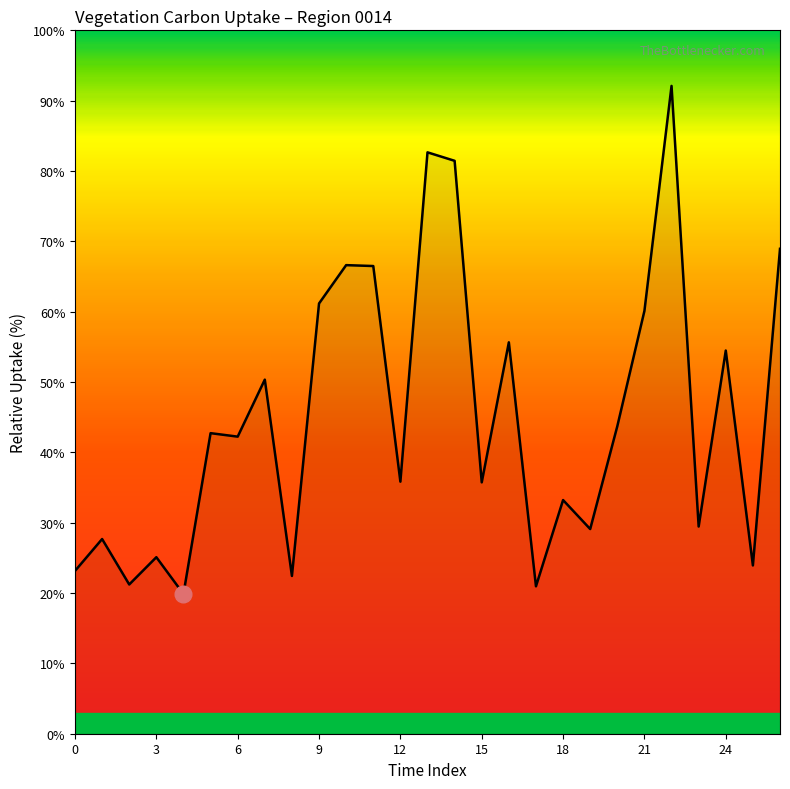

What is the greatest value displayed?

92.1